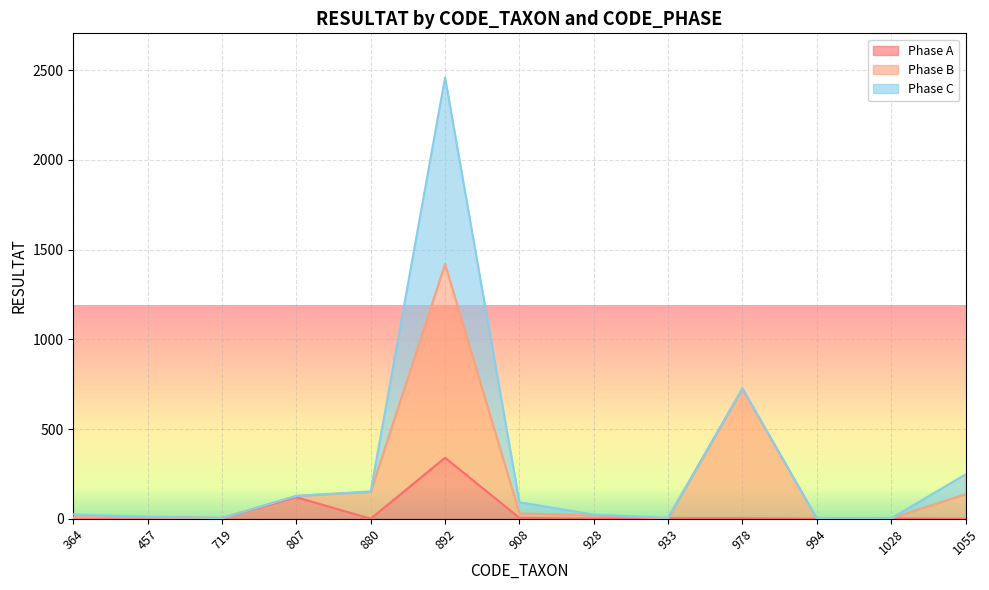

Is the value of Phase B at 978 greater than the value of Phase A at 880?

Yes